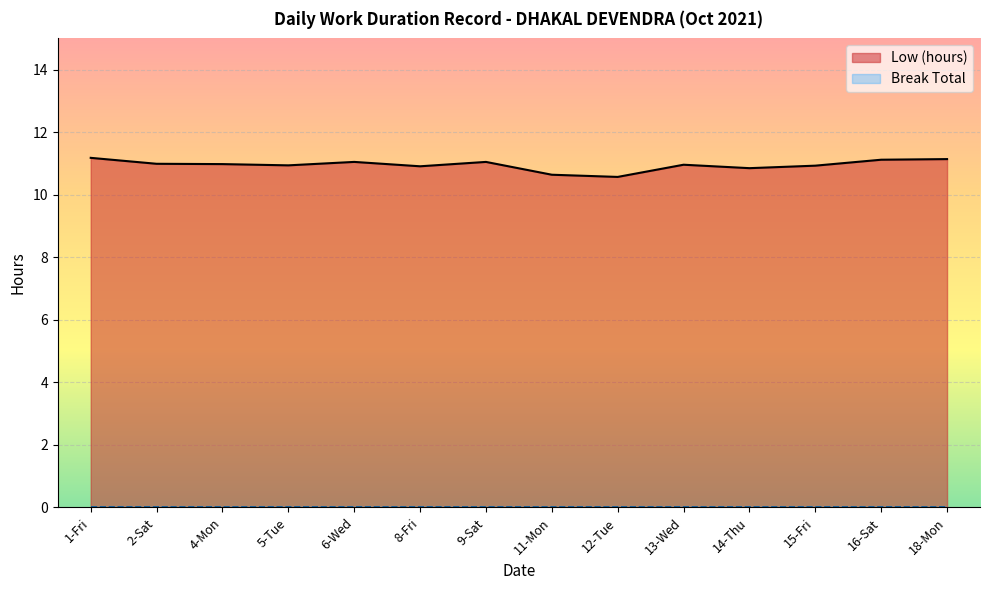

Reading left to right, extract all data points from this chart.

11.2	11.0	11.0	10.9	11.1	10.9	11.1	10.6	10.6	11.0	10.8	10.9	11.1	11.1